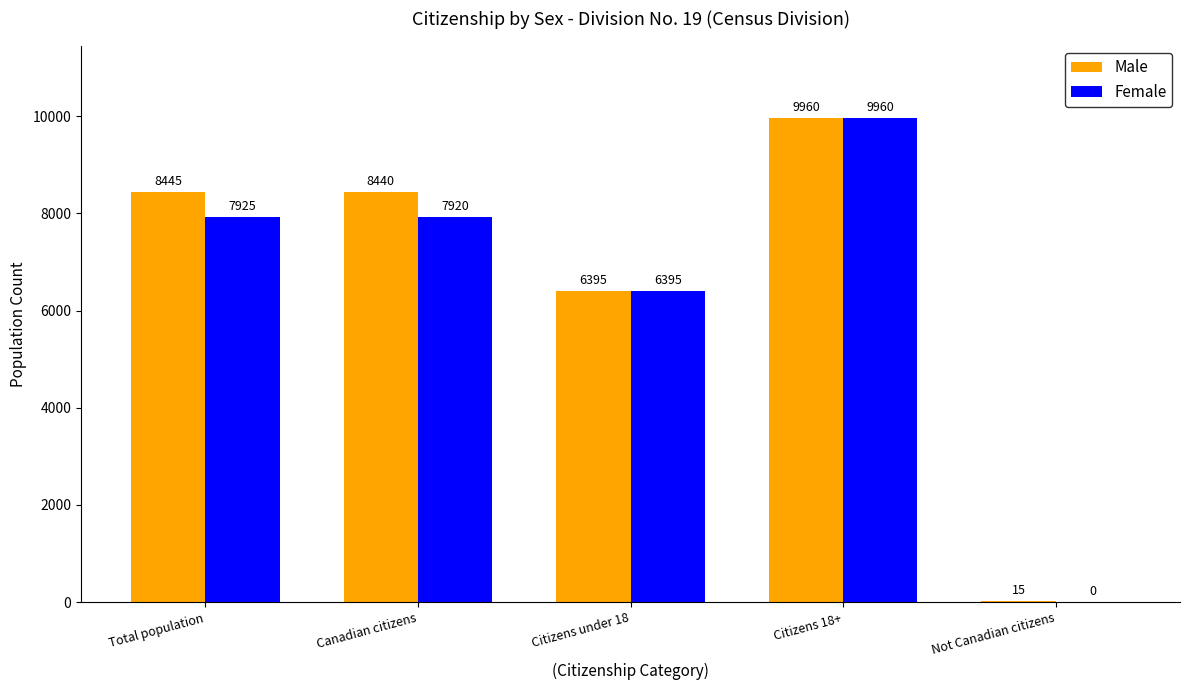

Which series has the largest total across all categories?

Male